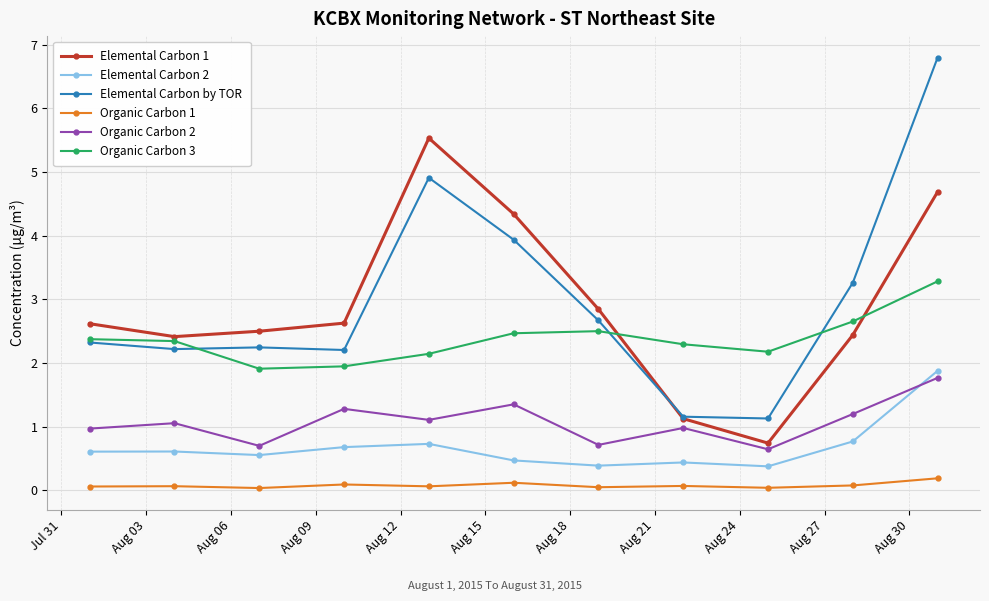

True or false: Elemental Carbon by TOR has more than 2 points higher than both neighbors.

False